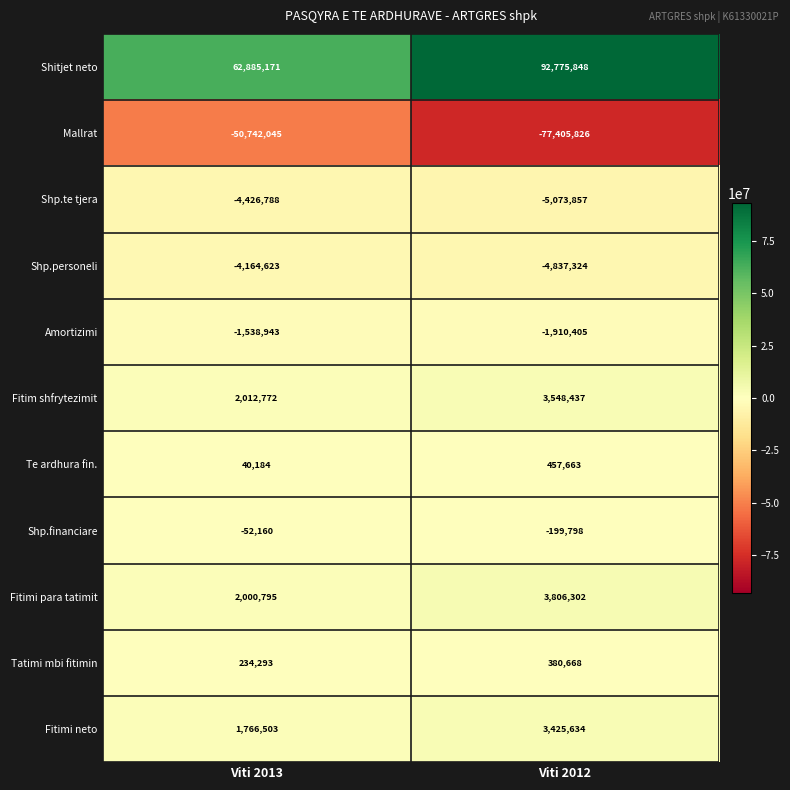

At which category does the chart reach its peak across all series?

Viti 2012